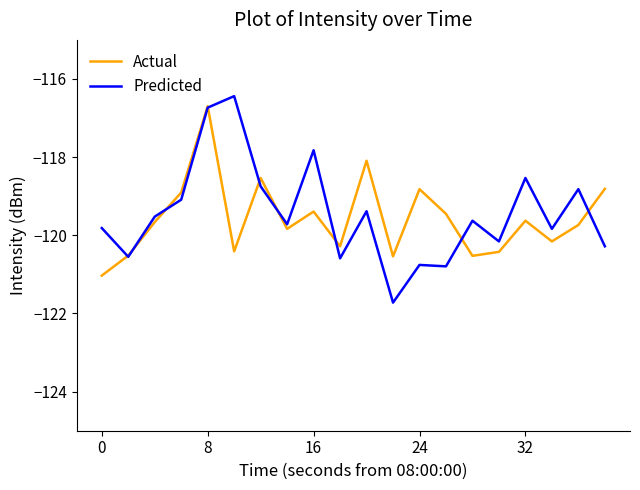

Which series has the largest range (max minus min)?

Predicted